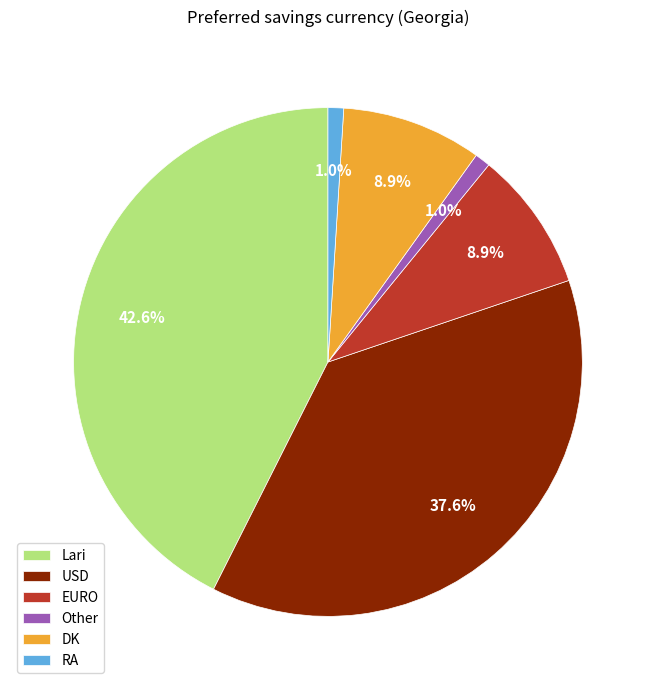

Does any single category account for the majority?

No